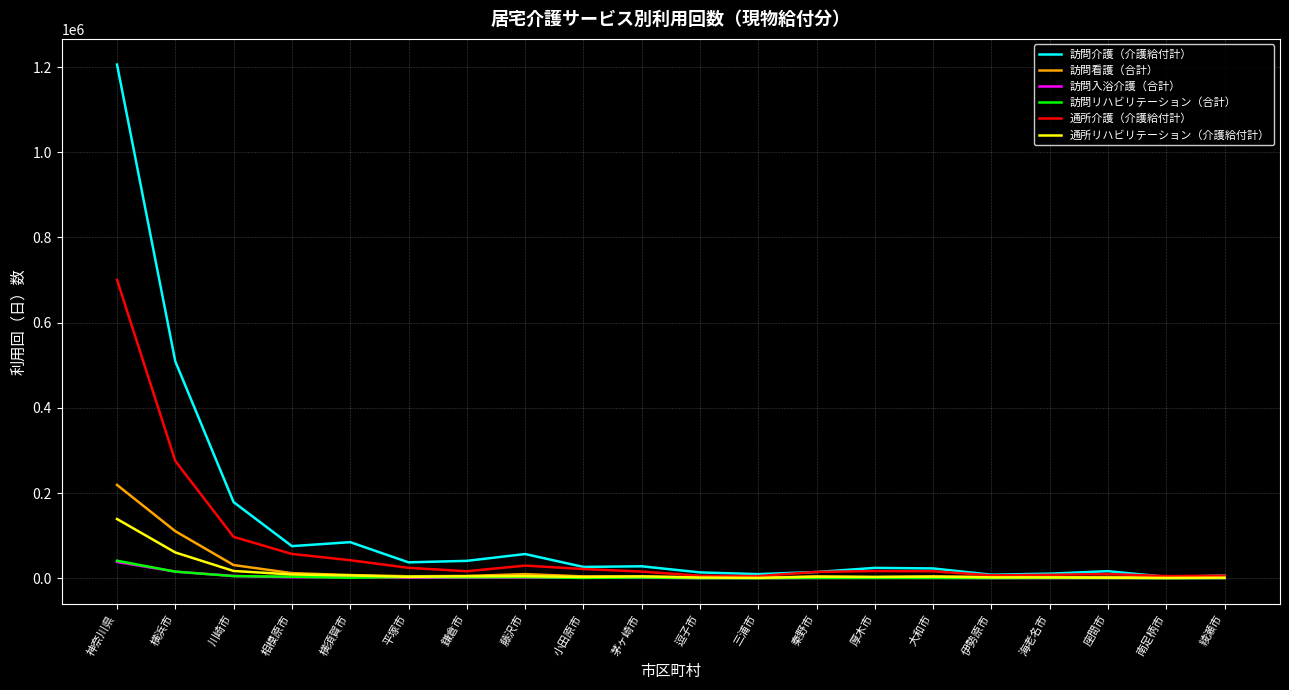

Between 横浜市 and 相模原市, which series saw the biggest shift?

訪問介護（介護給付計）